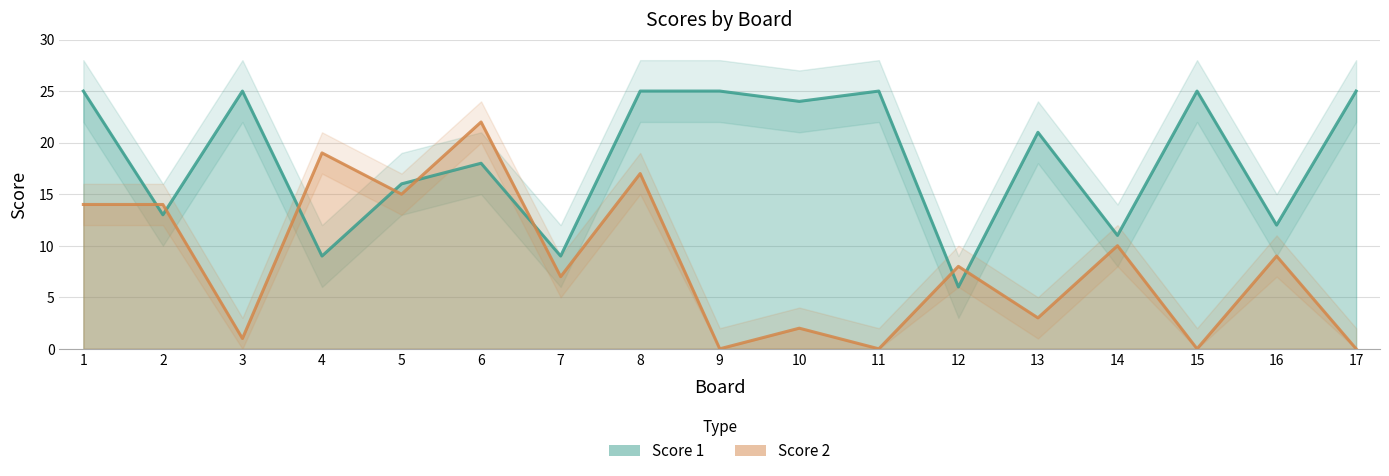

At how many categories does at least one series exceed 6?

17